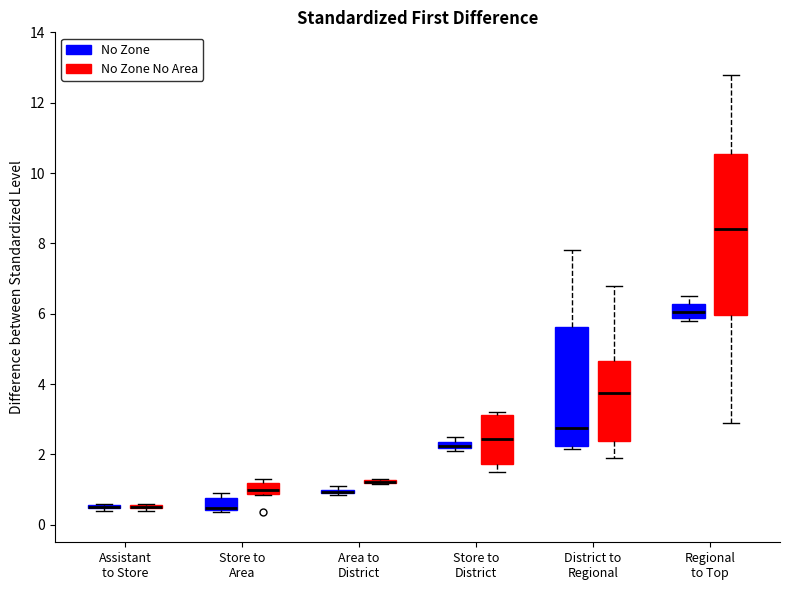

Comparing the boxes themselves (not the whiskers), which one is the tallest?

Regional to Top (No Zone No Area)